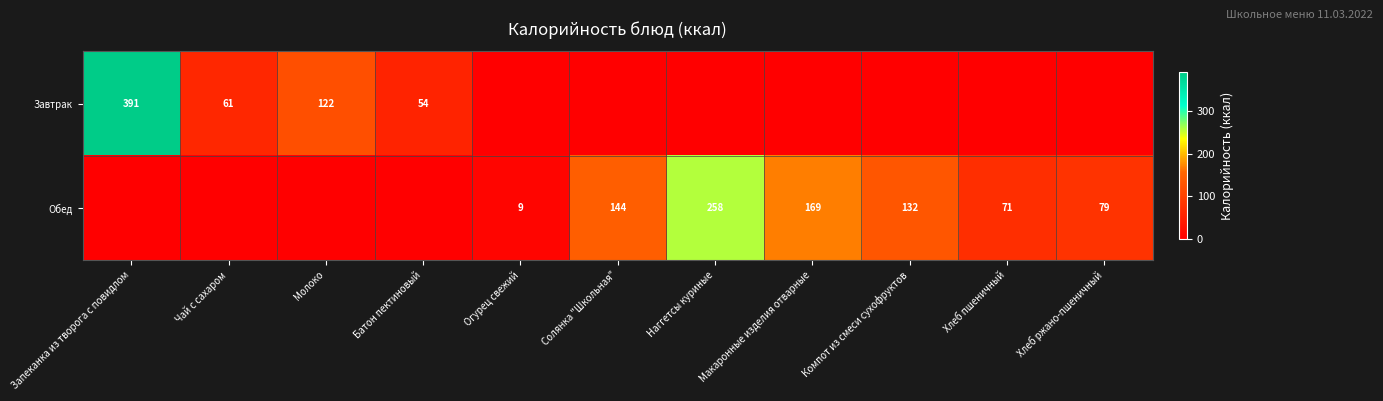

What is the sum of the Обед values at Хлеб пшеничный and Огурец свежий?

80